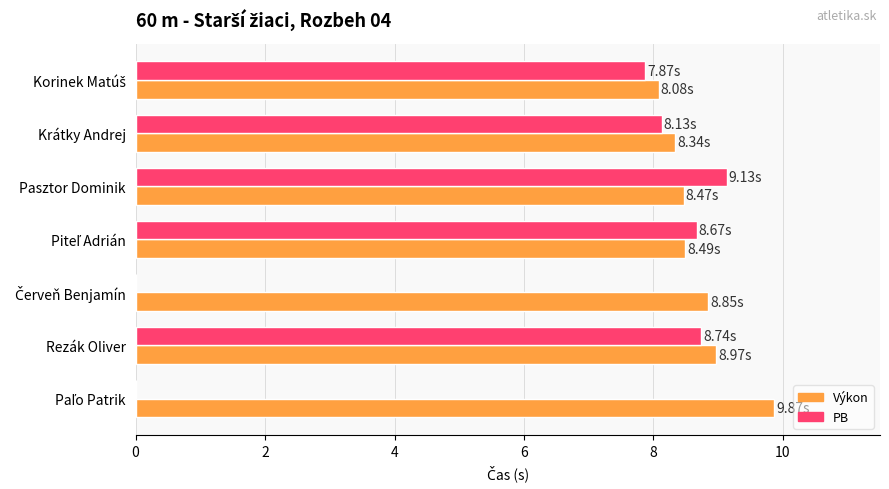

Which category has the highest value in the PB series?

Pasztor Dominik